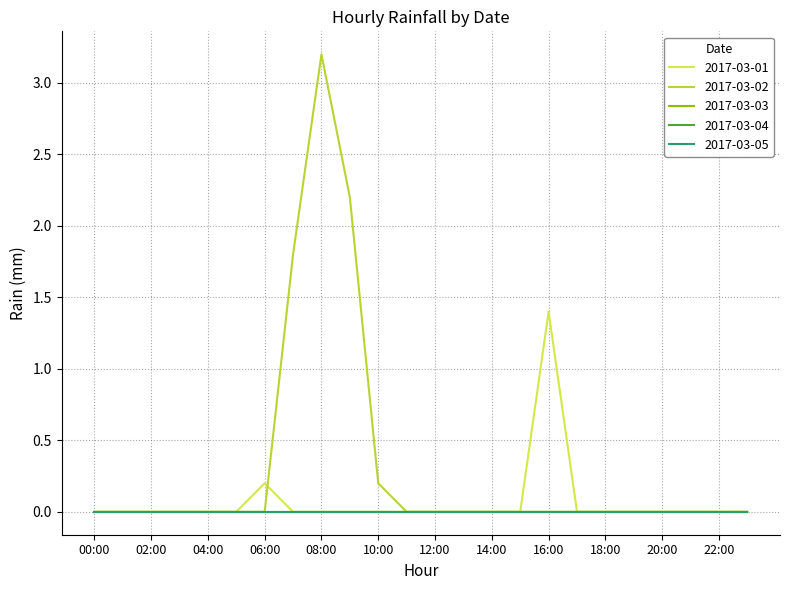

Does the chart display data point markers on the line(s)?

No